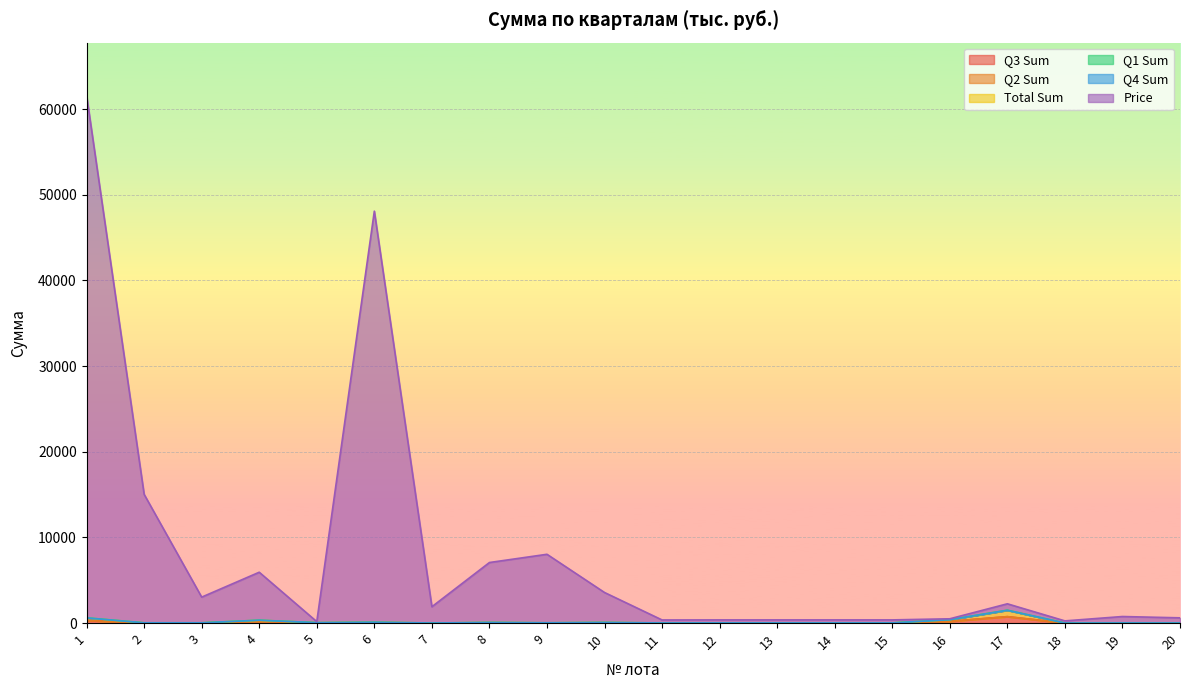

Is the value of Q3 Sum at 4 greater than the value of Total Sum at 6?

Yes